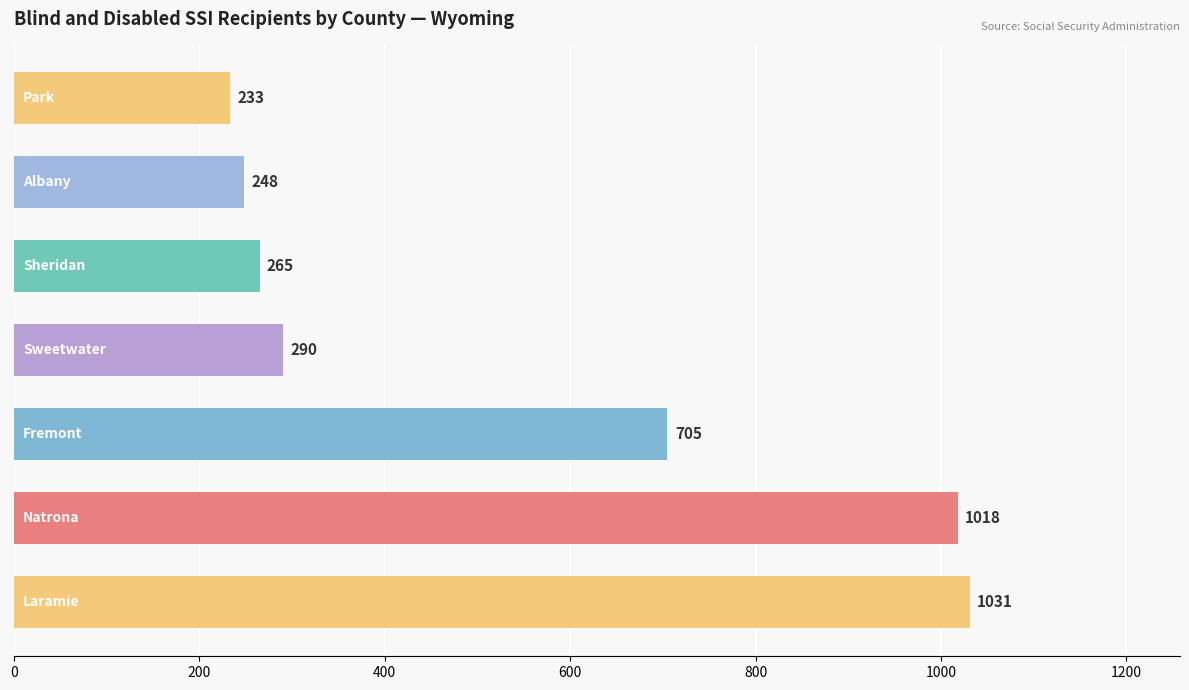

What is the greatest value displayed?

1031